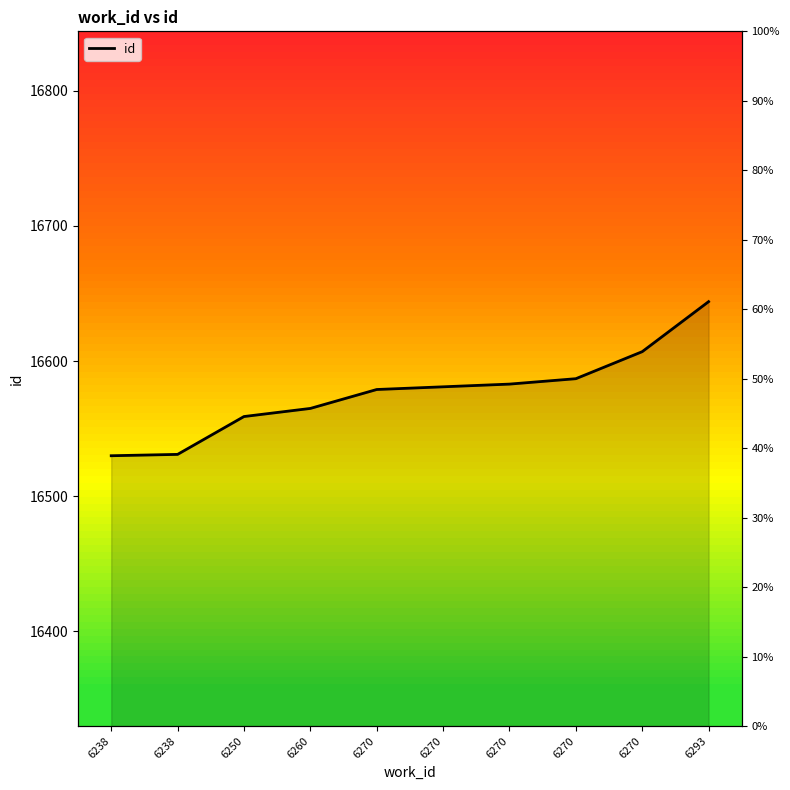

Reading left to right, list all the values displayed in this chart.

6238=16530	6238=16531	6250=16559	6260=16565	6270=16579	6270=16581	6270=16583	6270=16587	6270=16607	6293=16644